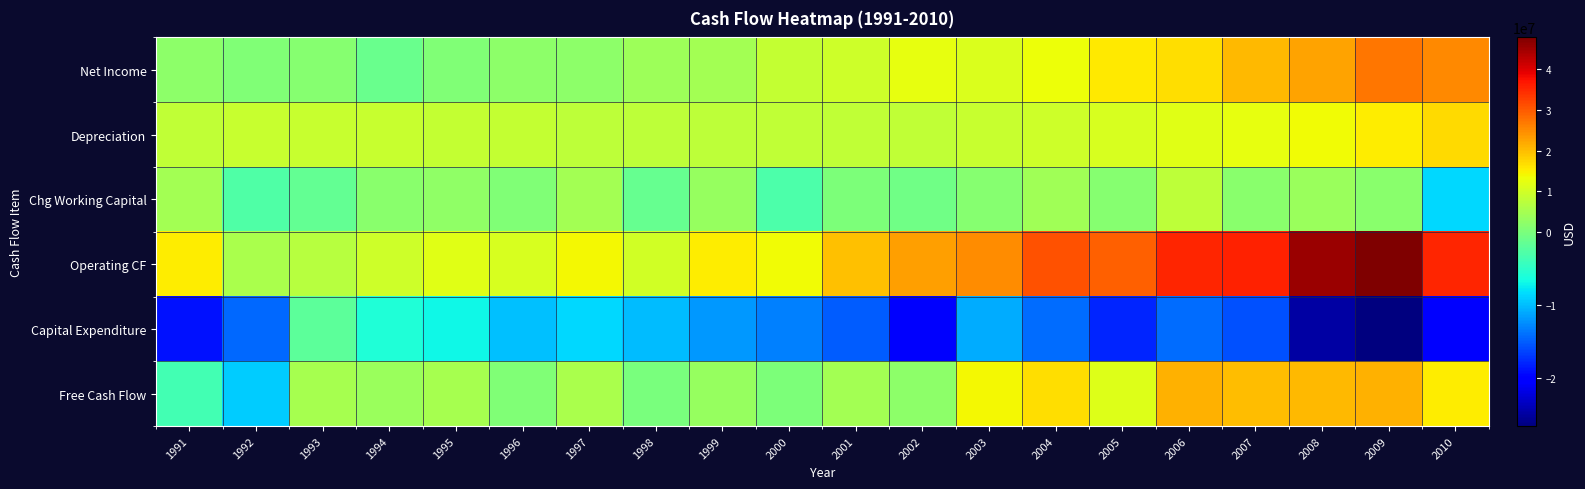

Which series has the widest spread of values?

Operating CF